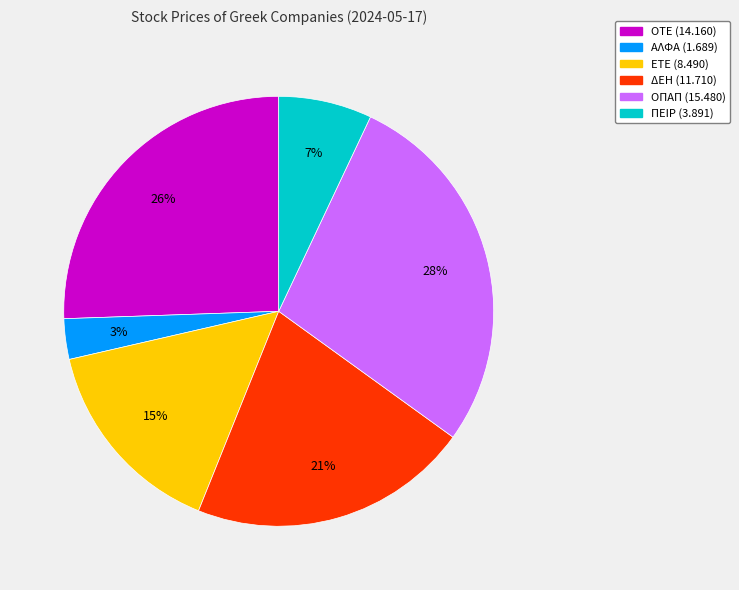

What is the largest slice in the pie chart?

ΟΠΑΠ